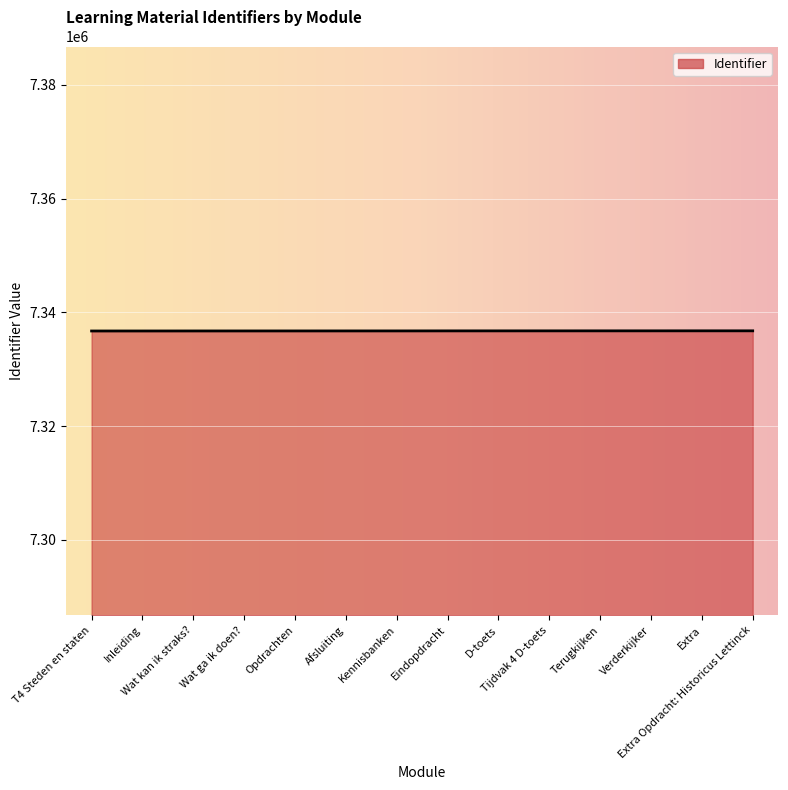

What is the maximum value shown in the chart?

7336770